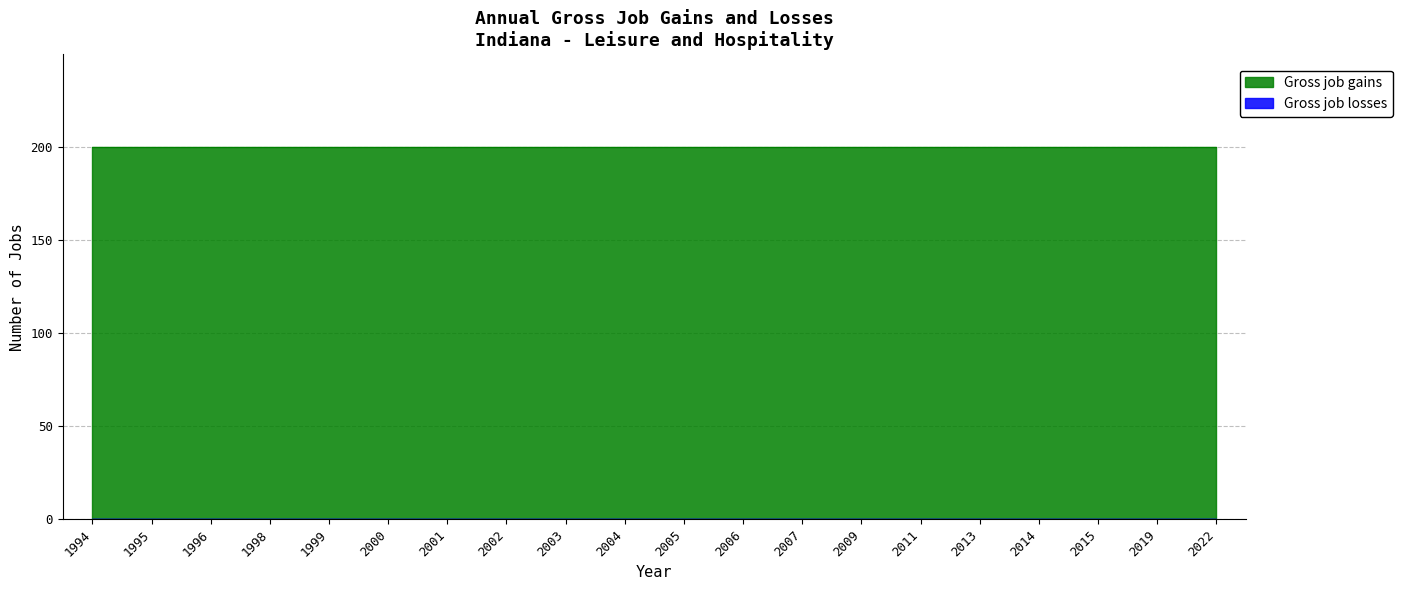

At how many categories does at least one series exceed 31?

20